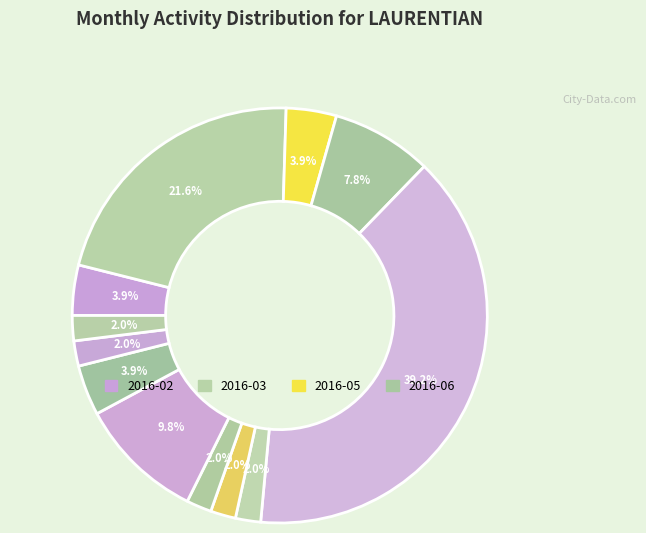

Count the number of slices in the pie.

12